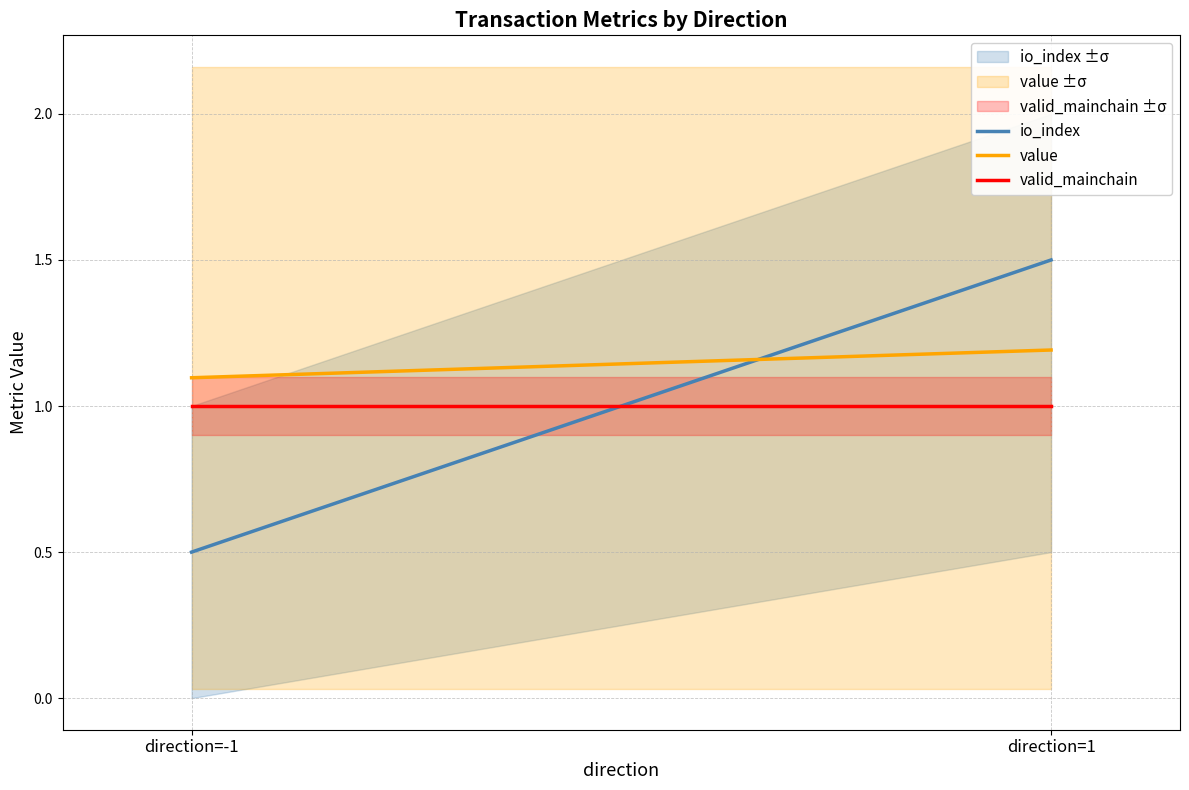

What is the minimum value shown in the chart?

0.5